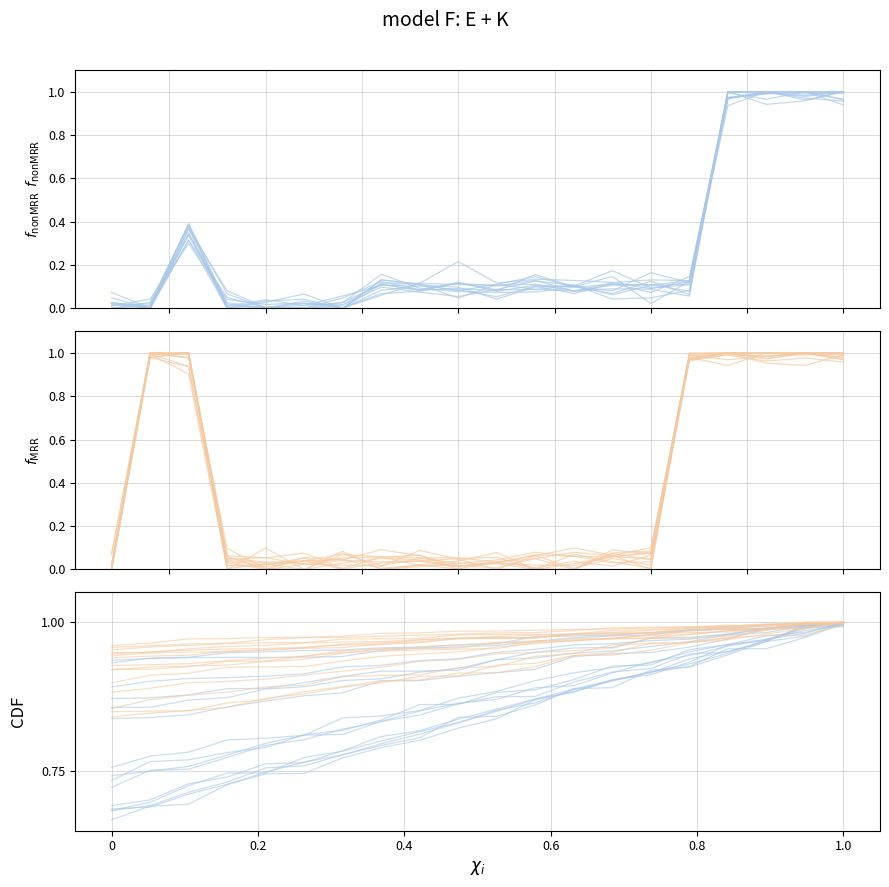

Reading left to right, what are all the values shown in this chart?

f_nonMRR: 0.0	0.0	0.4	0.1	0.0	0.0	0.0	0.1	0.1	0.1	0.1	0.1	0.1	0.0	0.0	0.1	1.0	1.0	1.0	1.0
f_MRR: 0.0	1.0	1.0	0.1	0.0	0.0	0.0	0.0	0.1	0.0	0.0	0.1	0.1	0.1	0.0	1.0	1.0	1.0	1.0	1.0
Group Call CDF: 0.7	0.7	0.7	0.7	0.7	0.8	0.8	0.8	0.8	0.8	0.9	0.9	0.9	0.9	0.9	0.9	1.0	1.0	1.0	1.0
Private/Other CDF: 0.9	0.9	0.9	1.0	1.0	1.0	1.0	1.0	1.0	1.0	1.0	1.0	1.0	1.0	1.0	1.0	1.0	1.0	1.0	1.0